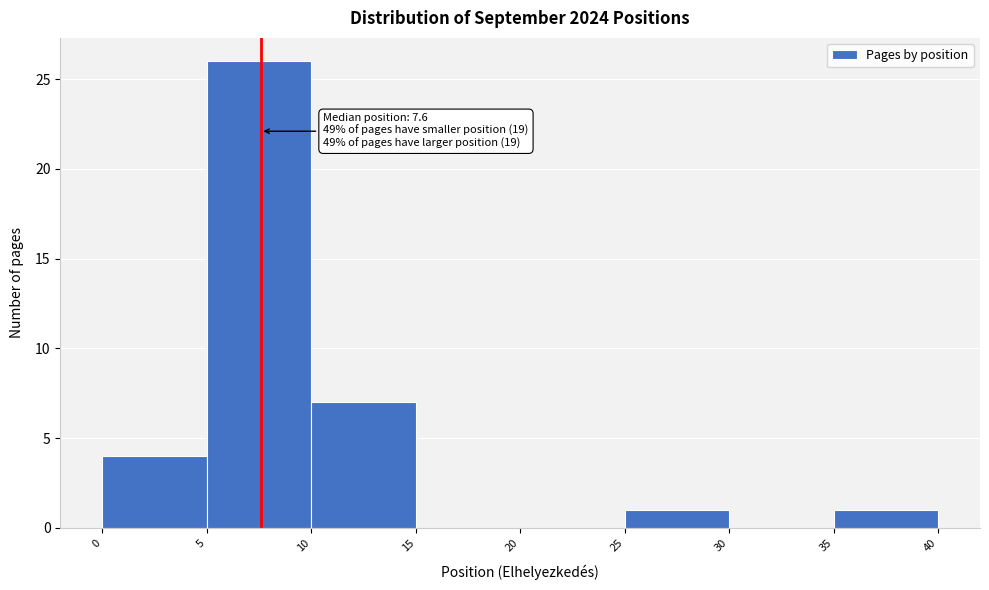

Over which range of the x-axis is the bar tallest?

5 to 10